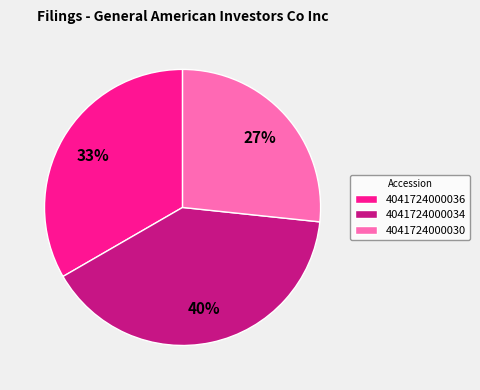

Which category has the biggest portion of the pie?

4041724000034